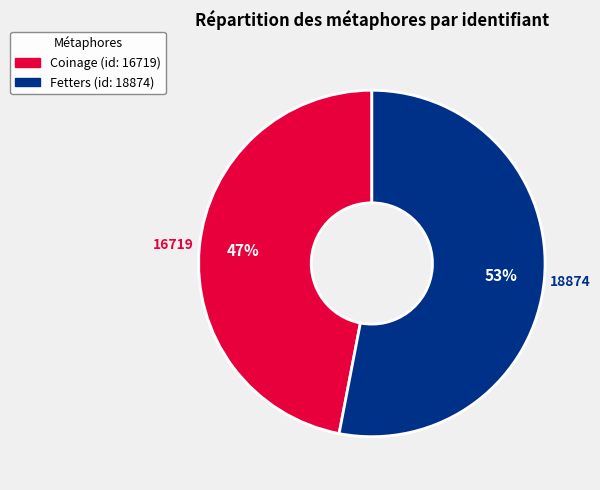

Does any single category account for the majority?

Yes